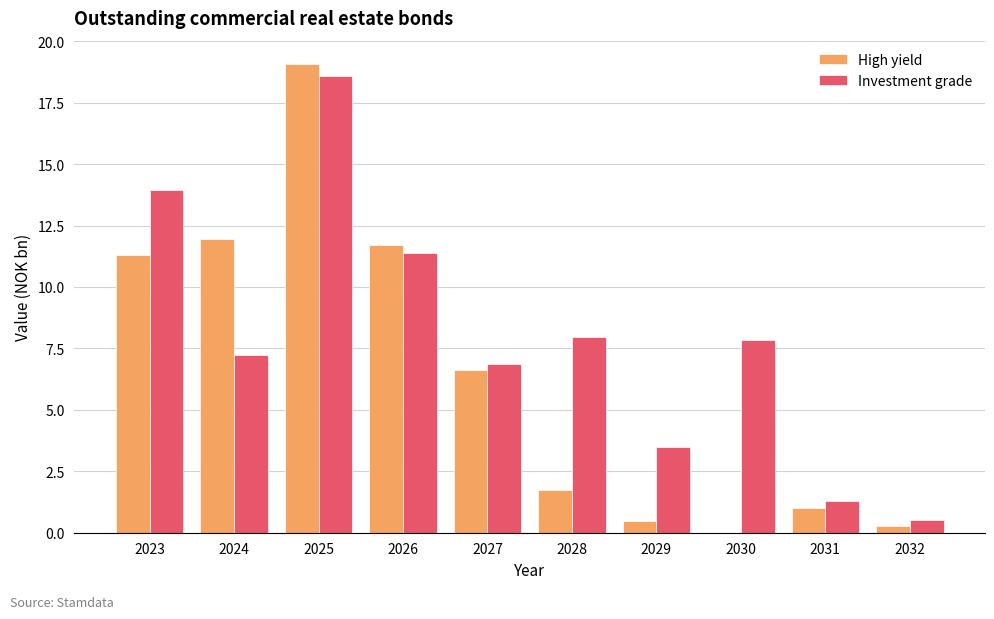

Where does the High yield series first go above 6?

2023